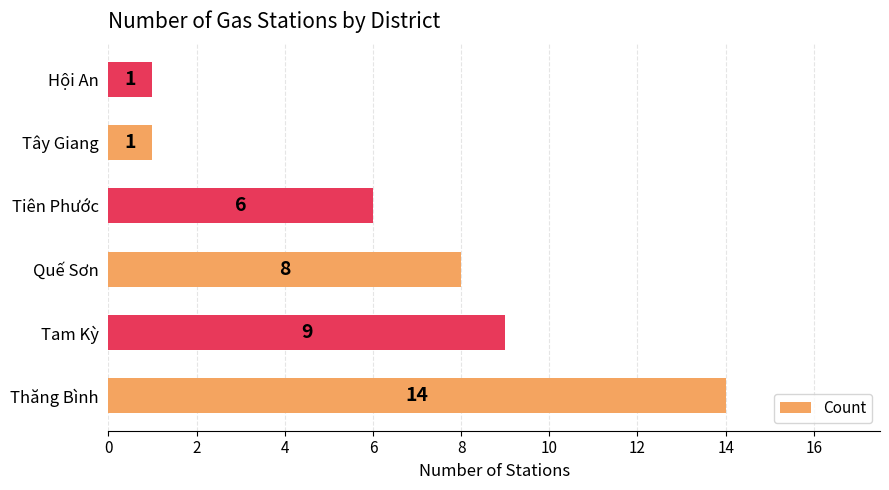

Reading top to bottom, list all the values displayed in this chart.

Hội An=1	Tây Giang=1	Tiên Phước=6	Quế Sơn=8	Tam Kỳ=9	Thăng Bình=14